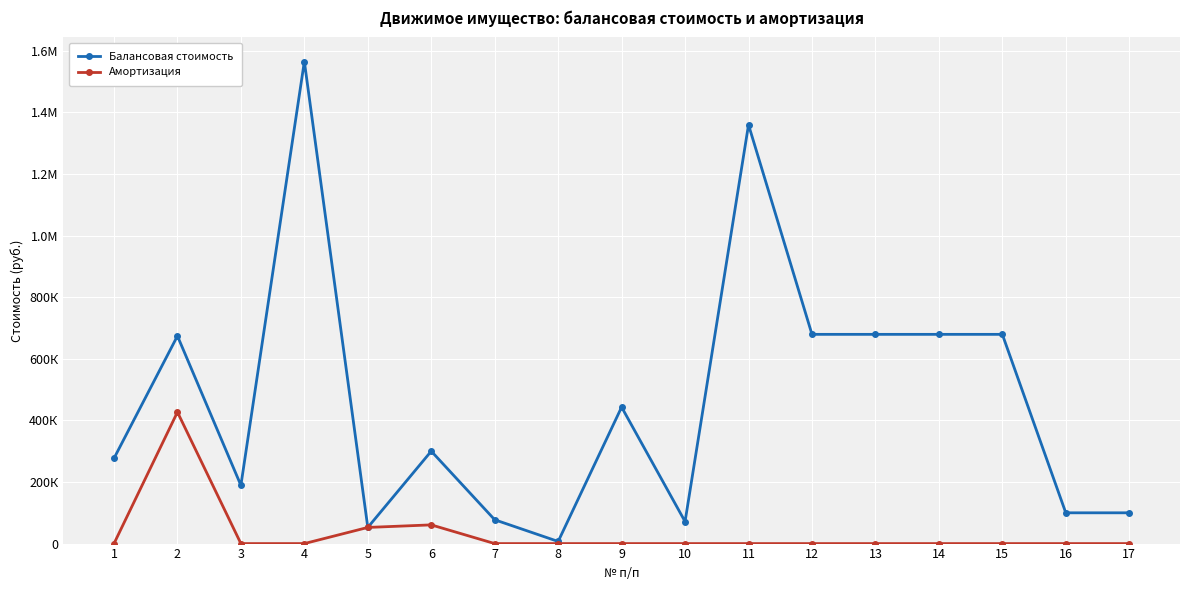

True or false: Балансовая стоимость and Амортизация intersect in this chart.

False